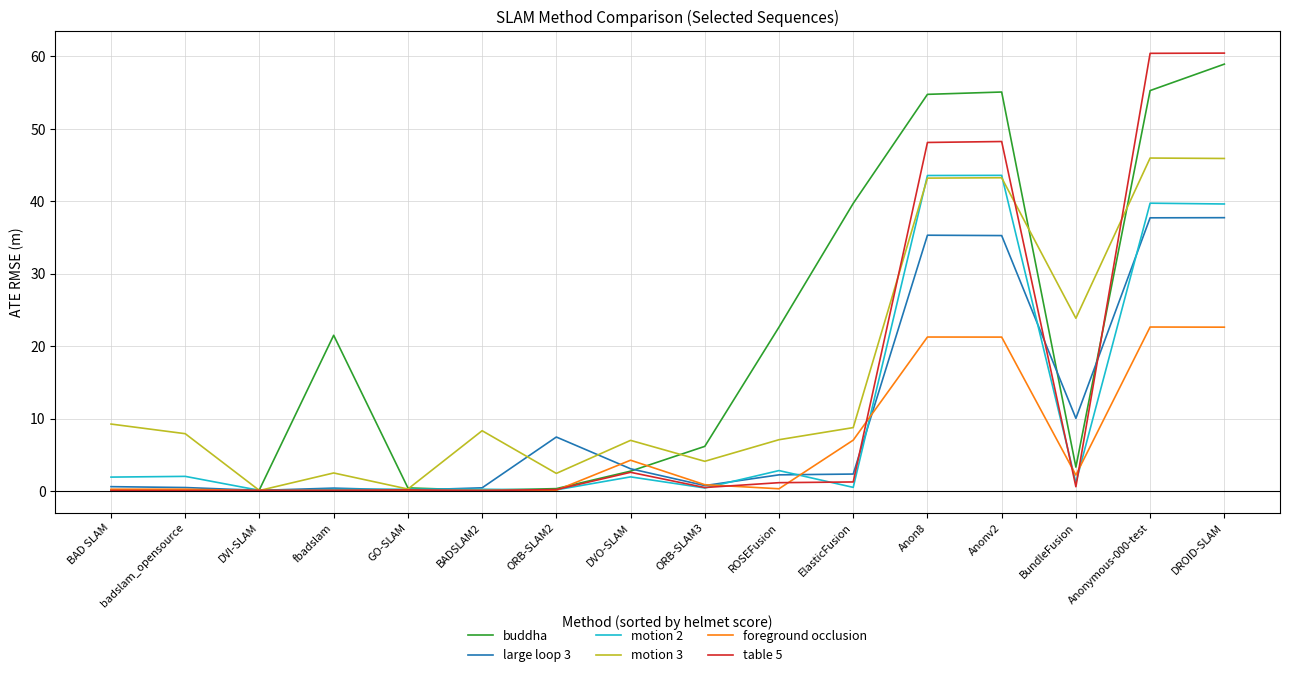

What is the spread (max minus min) of values at DVO-SLAM?

5.0